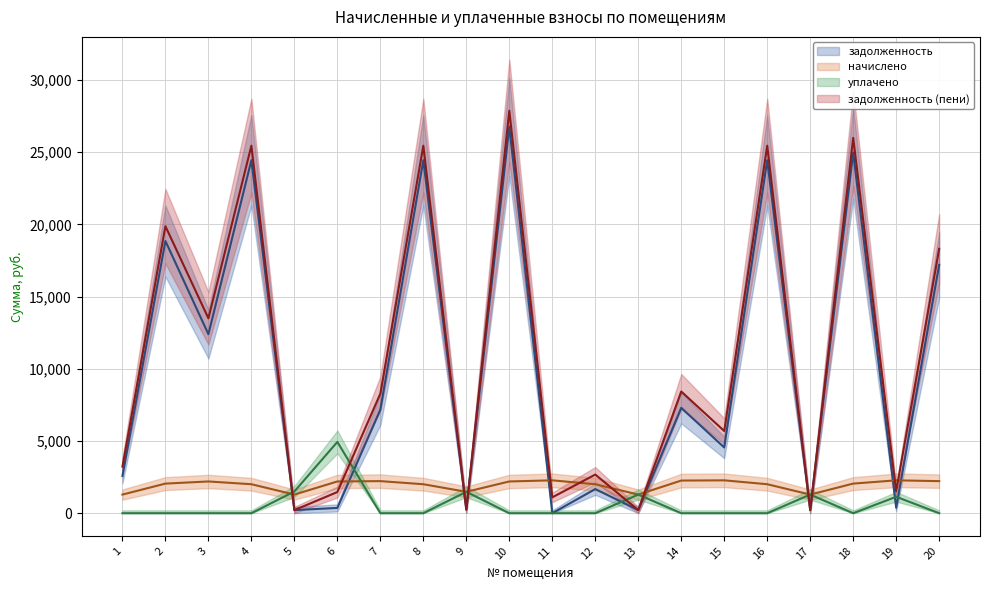

Which category has the lowest value in the начислено series?

1